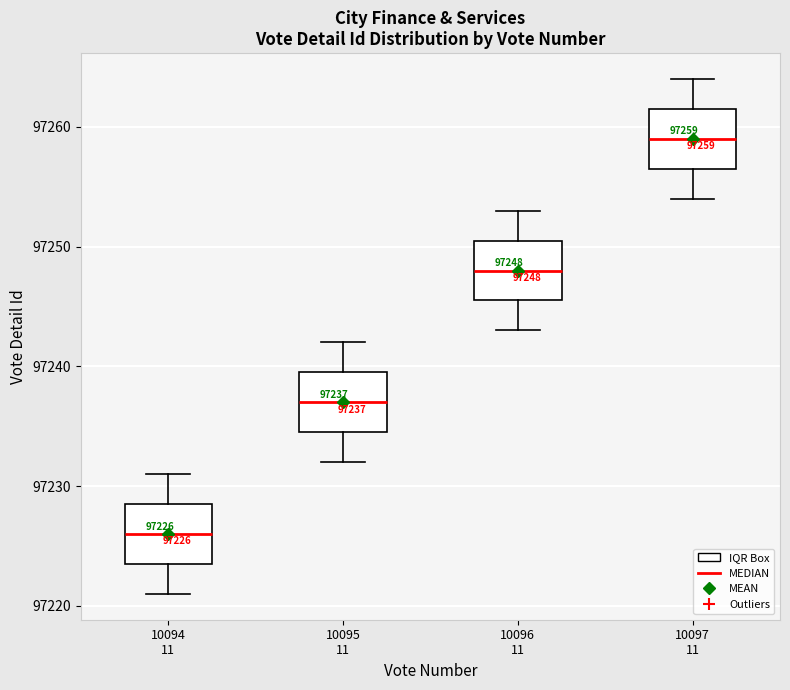

Which box's median line is the highest?

10097 11